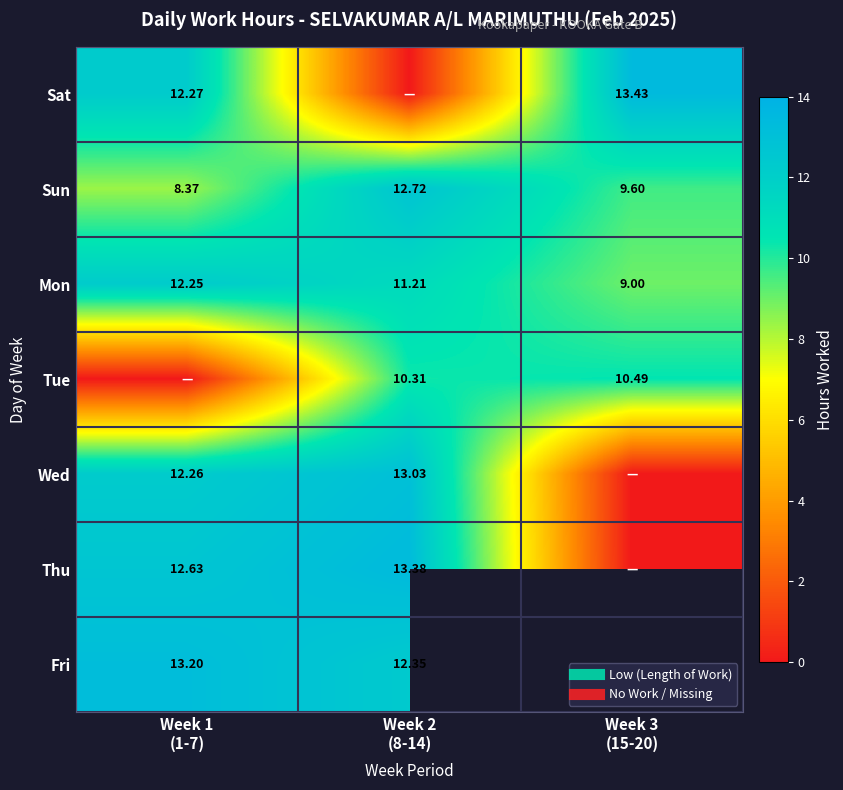

Which category has the lowest value in the Wed series?

Week 3 (15-20)